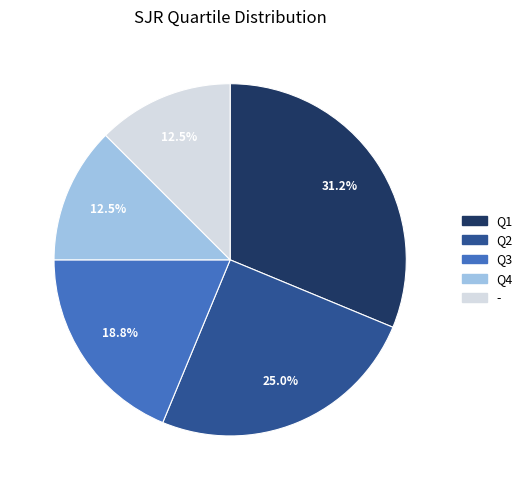

The Q3 slice represents 10% of the pie. True or false?

False